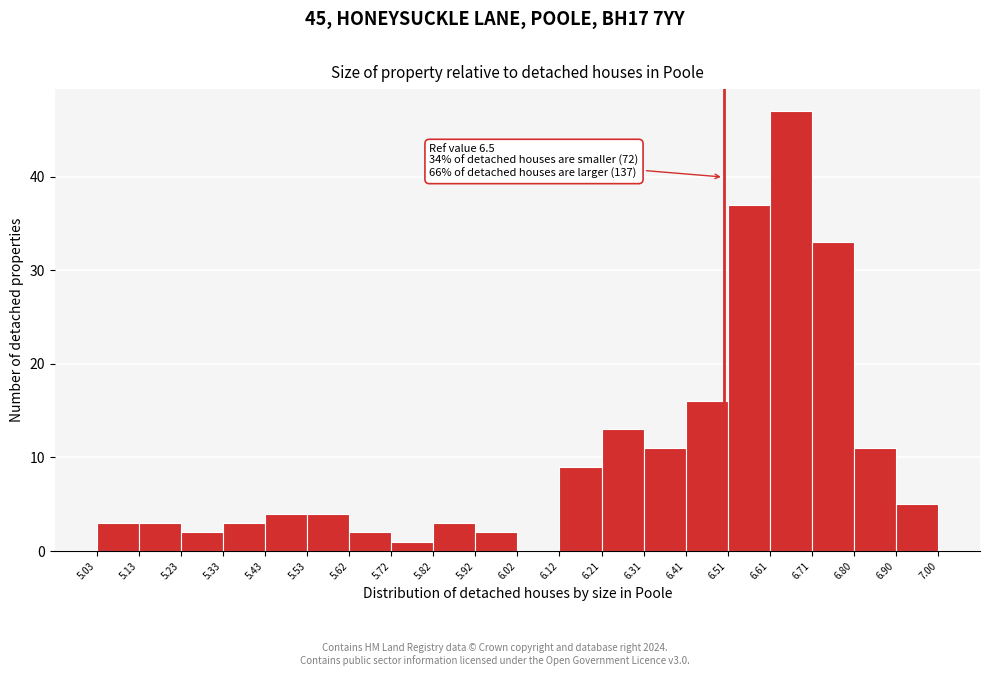

Over which range of the x-axis is the bar tallest?

6.61 to 6.71